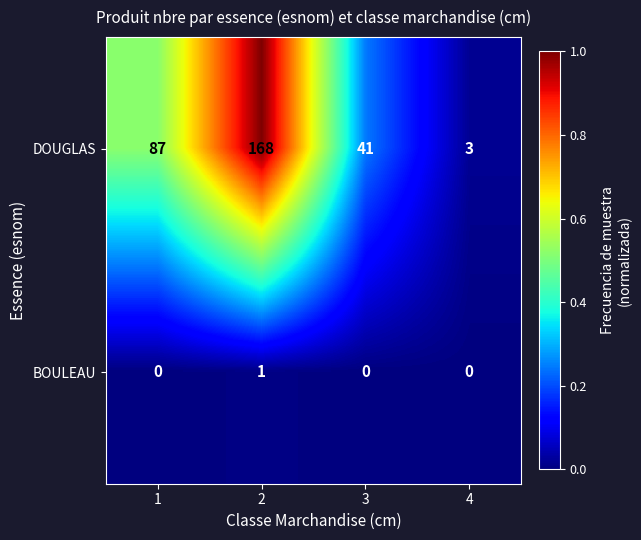

Rank the series at 3 from lowest to highest value.

BOULEAU, DOUGLAS